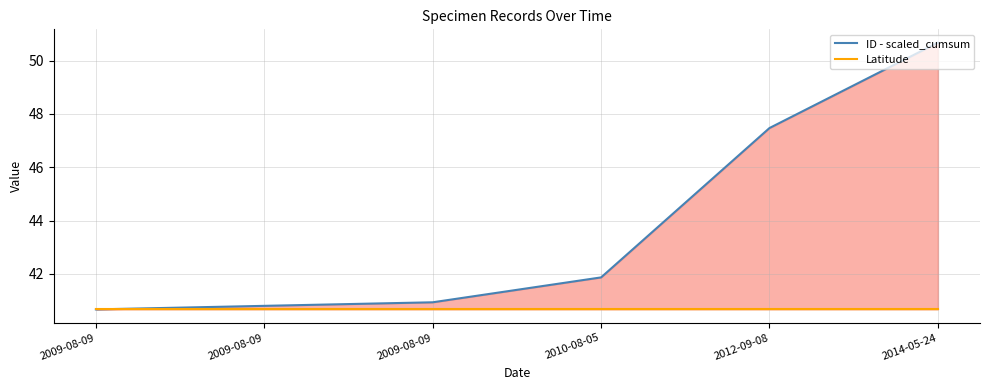

Does the chart display data point markers on the line(s)?

No